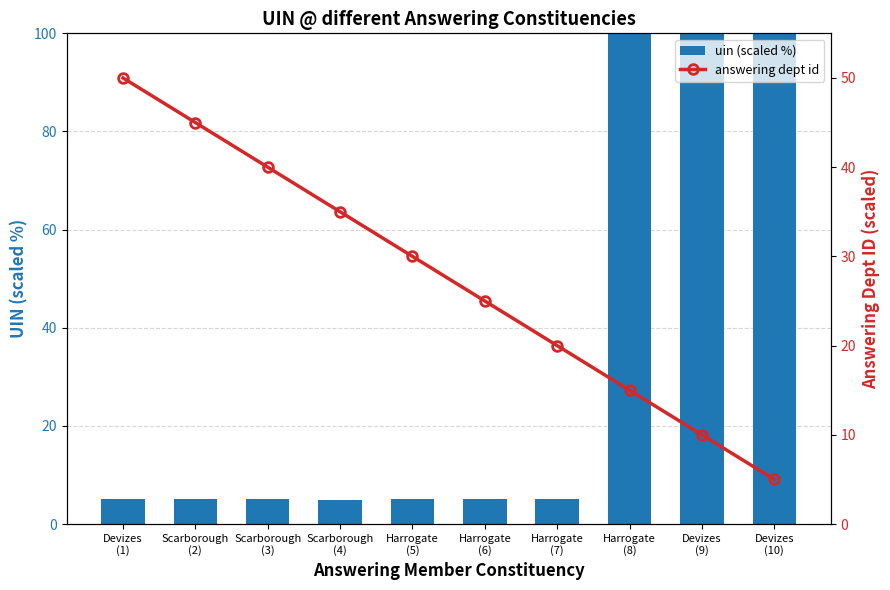

Where does the answering dept id series first go above 30?

Devizes
(1)